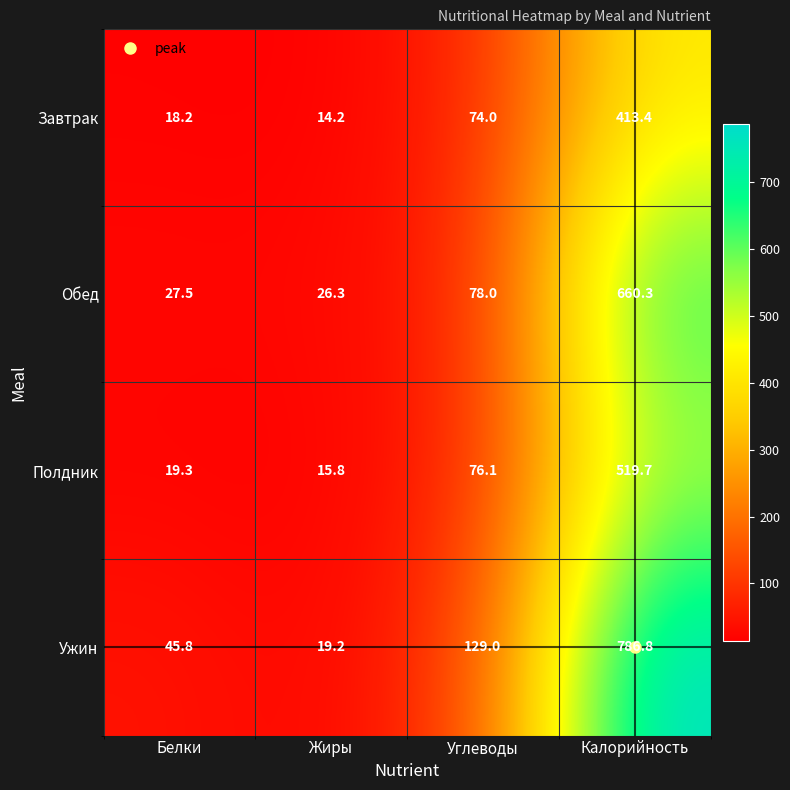

Where does the Полдник series first go above 76?

Углеводы